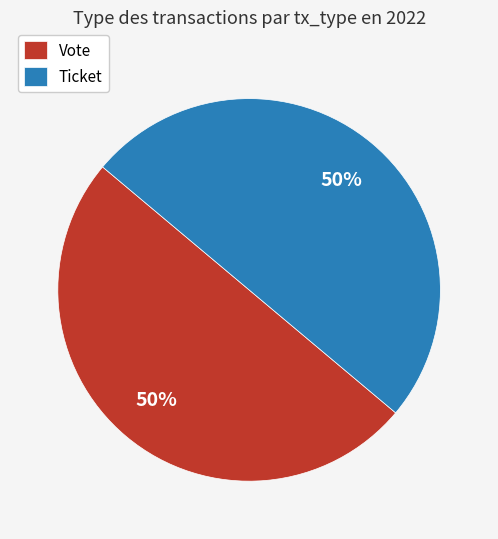

Combined, do Vote and Ticket account for over 50%?

Yes